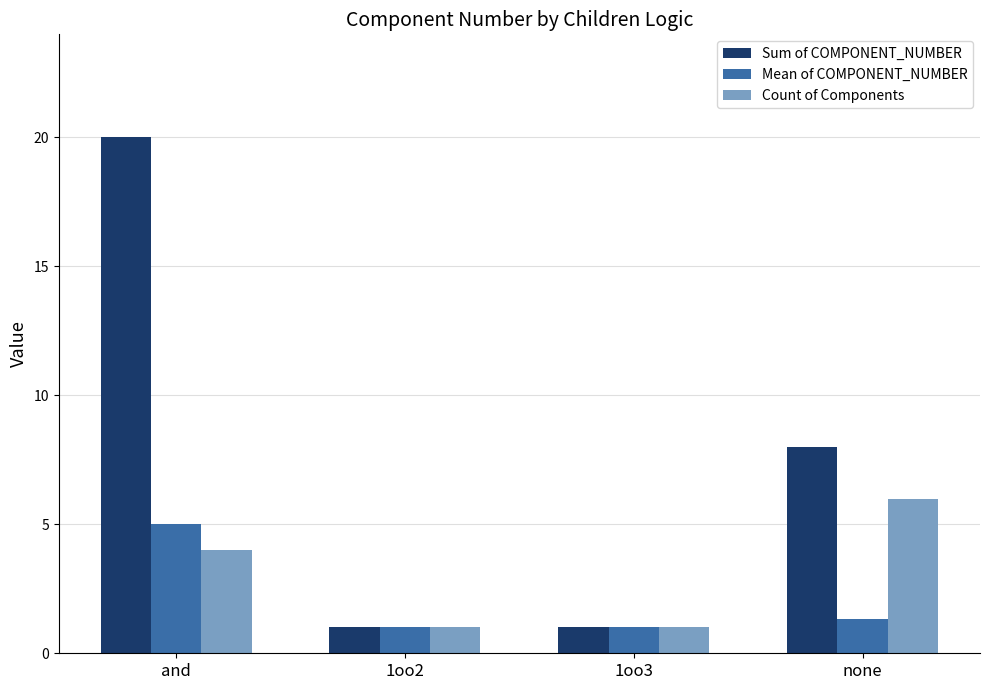

At which category is the sum across all series the highest?

and